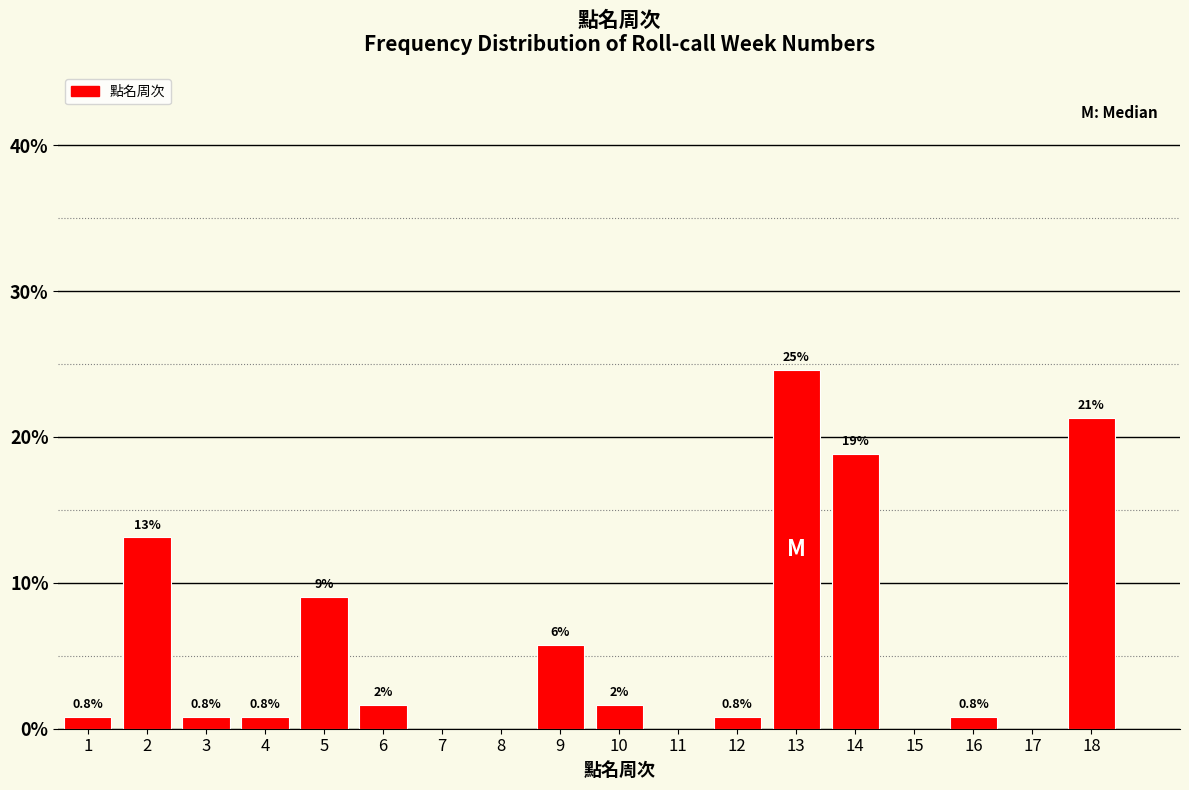

How many bars are there in total?

13